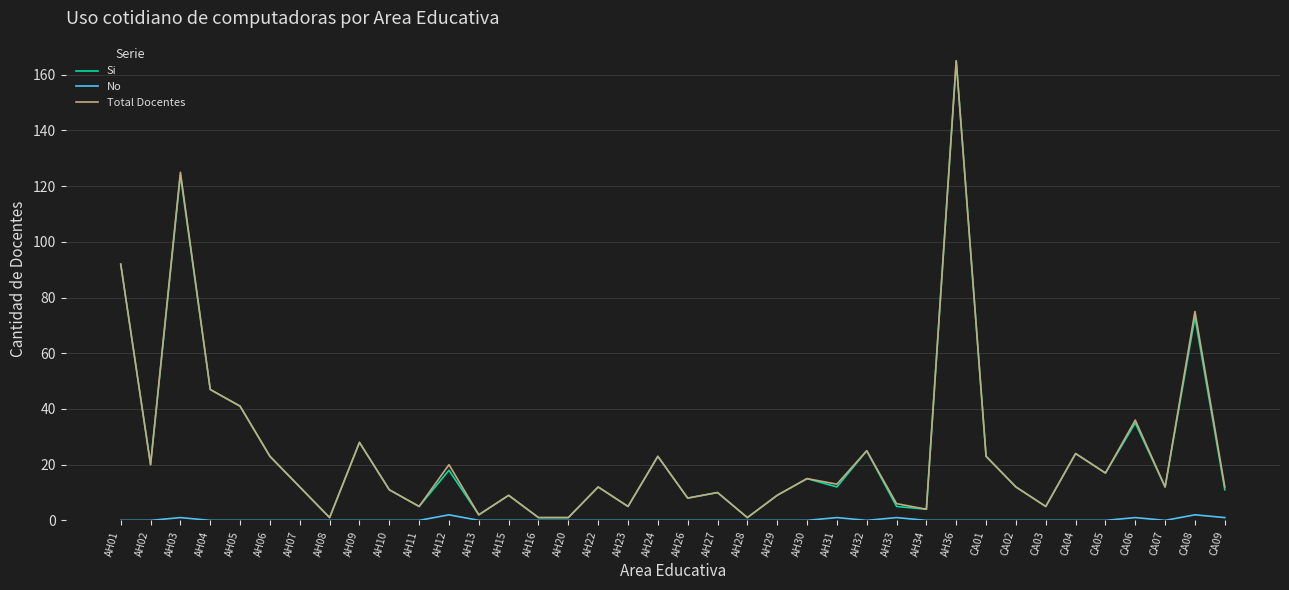

What is the greatest value displayed?

165